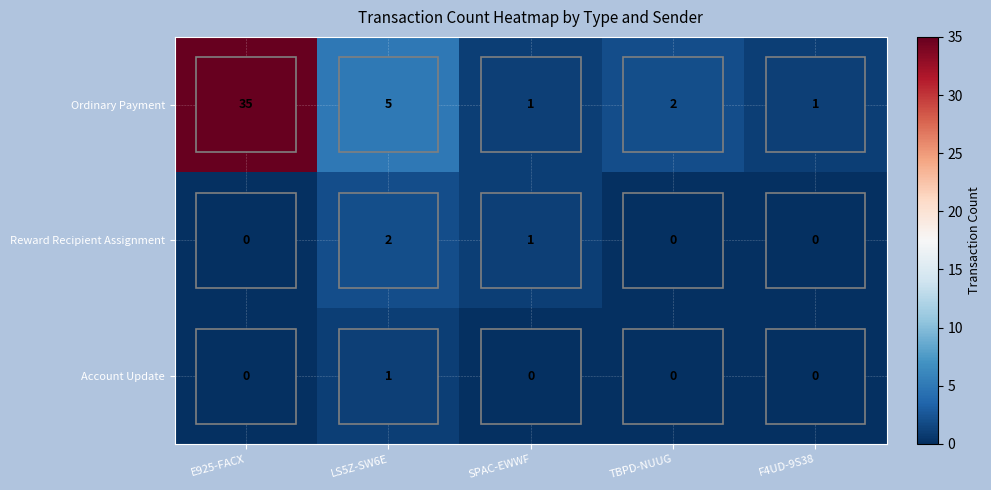

The Reward Recipient Assignment series shows 1 at E925-FACX. True or false?

False